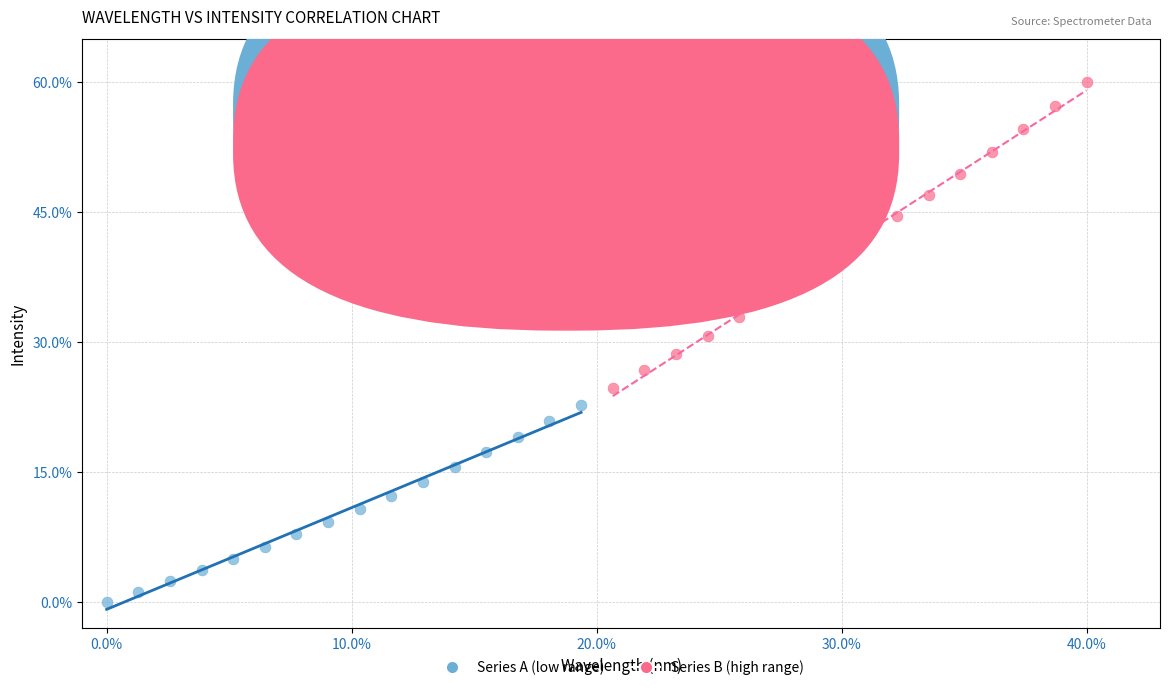

Which series reaches the maximum Y coordinate?

Series B (high range)